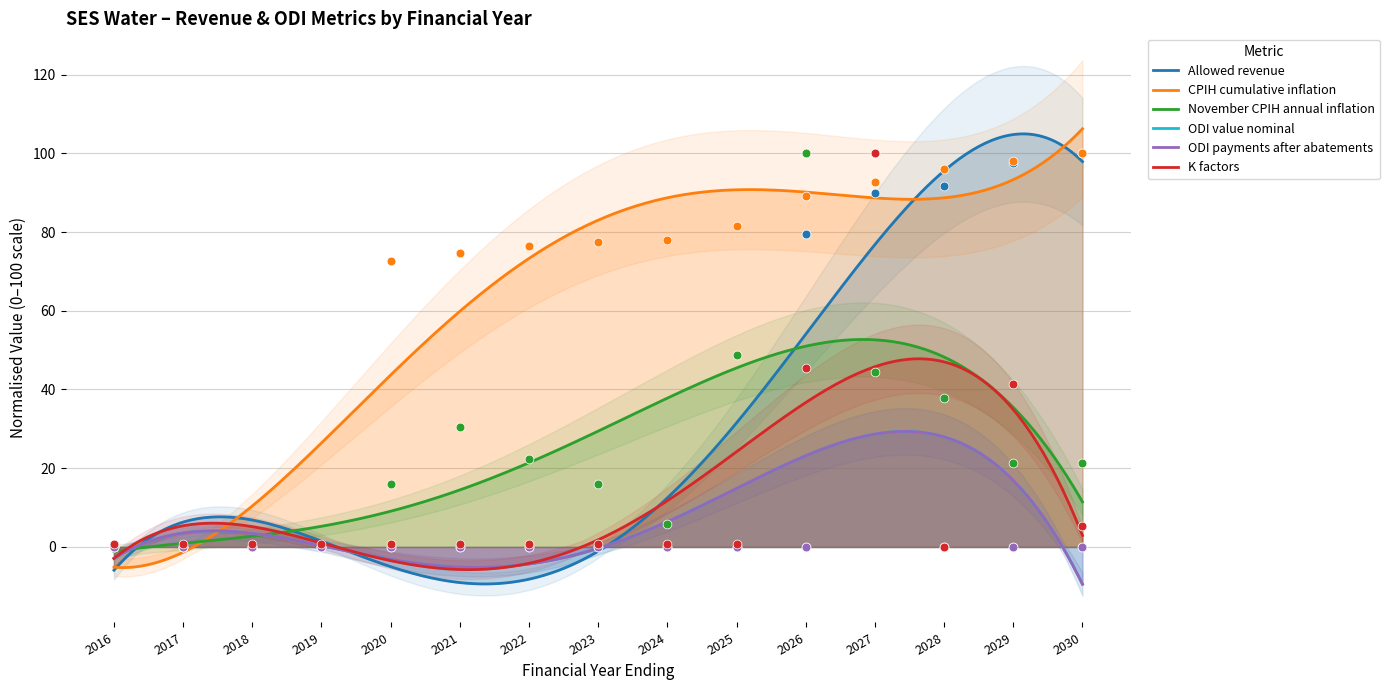

Which series has the widest spread of Y values?

Allowed revenue